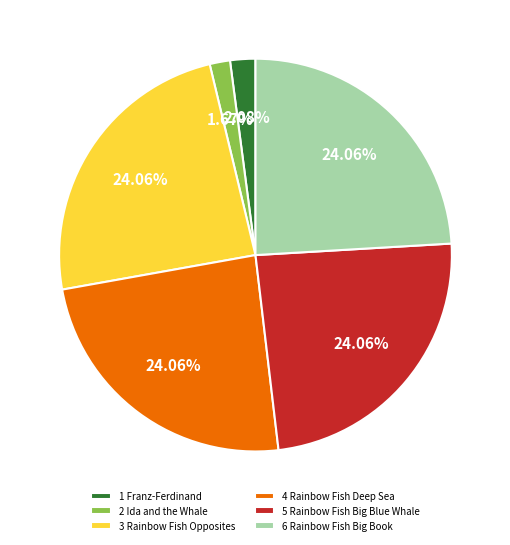

What is the ratio of the value at 6 Rainbow Fish Big Book to the value at 3 Rainbow Fish Opposites?

1.0